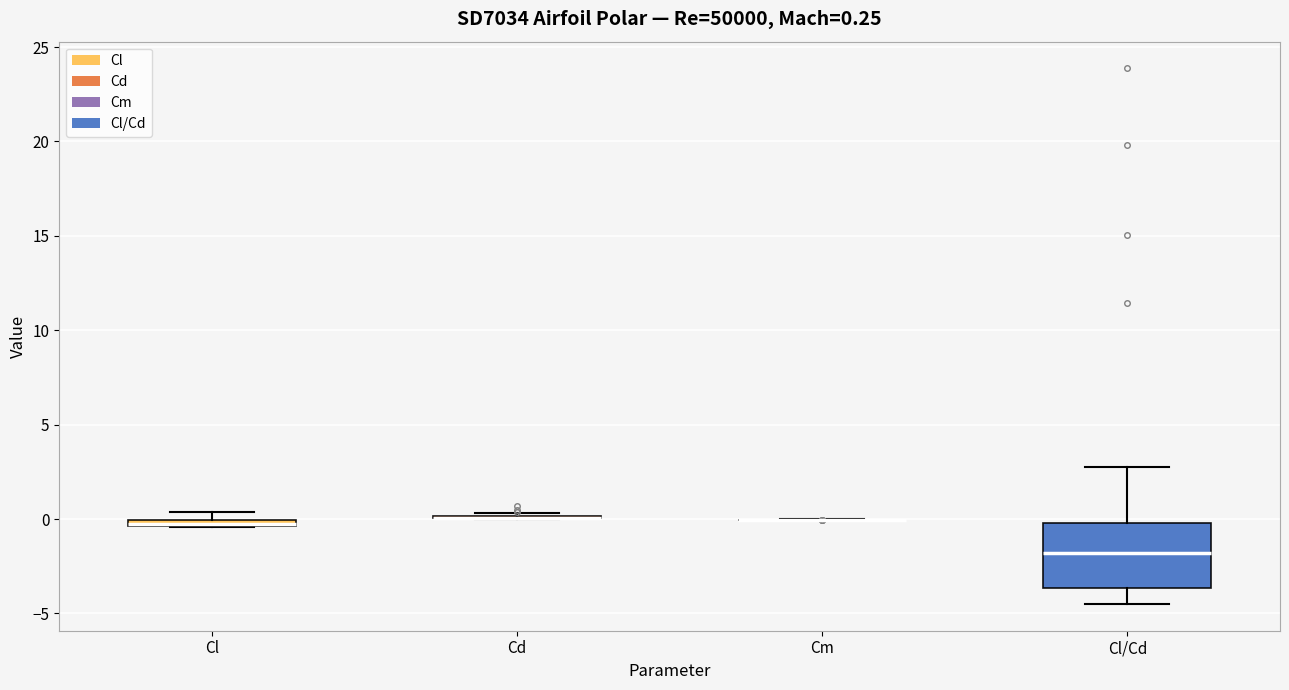

Comparing the boxes themselves (not the whiskers), which one is the tallest?

Cl/Cd